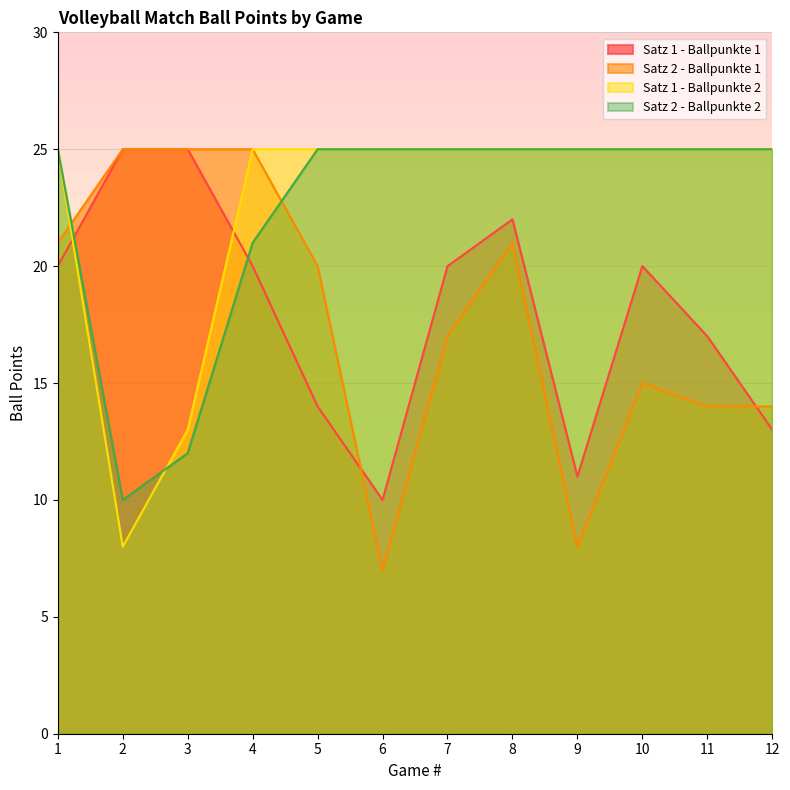

Rank the categories by Satz 2 - Ballpunkte 1 value from highest to lowest.

2, 3, 4, 1, 8, 5, 7, 10, 11, 12, 9, 6